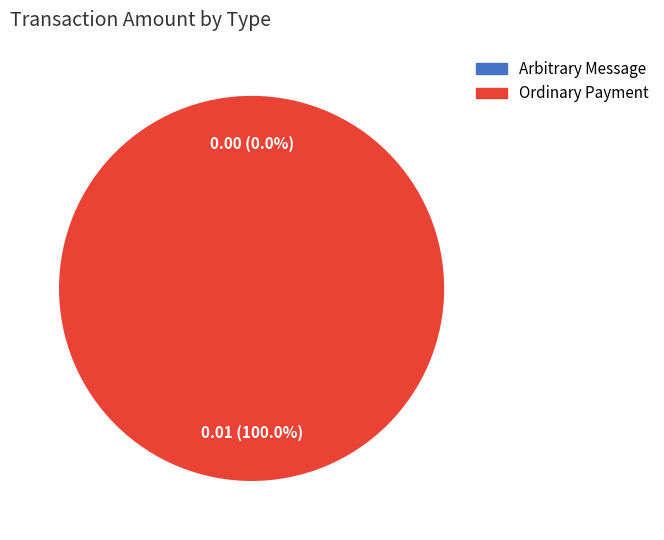

Is the sum of Arbitrary Message and Ordinary Payment greater than half?

Yes